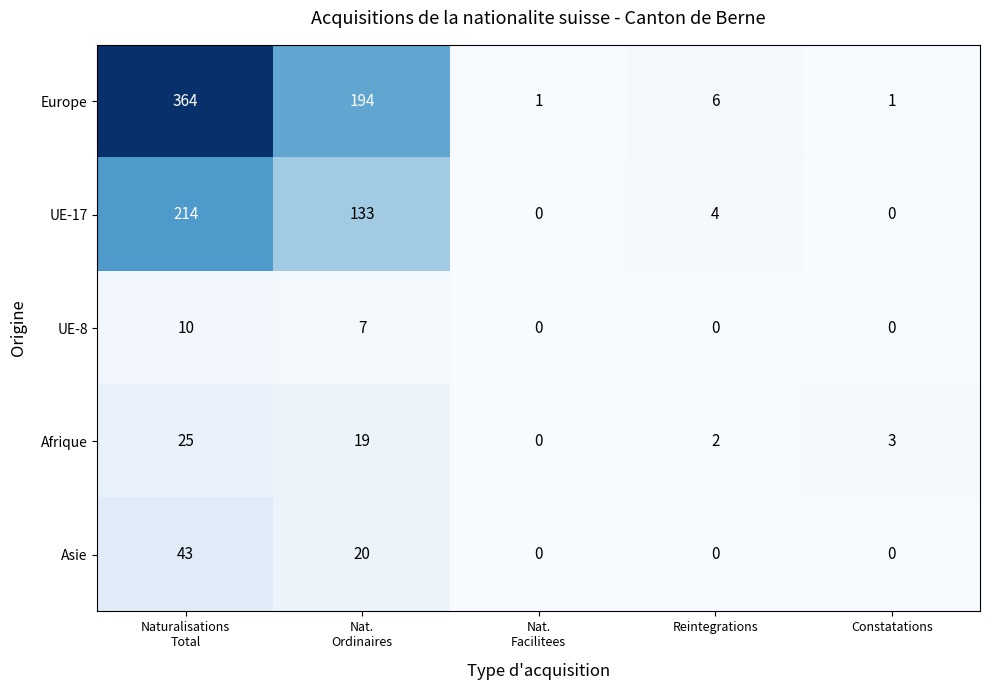

How many series are shown in this chart?

5